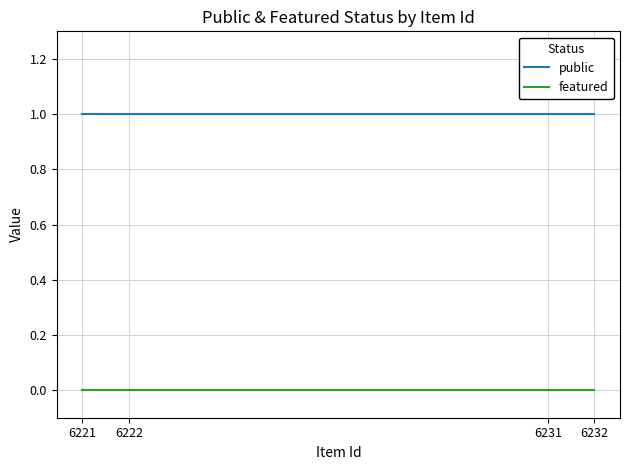

What is the spread (max minus min) of values at 6232?

1